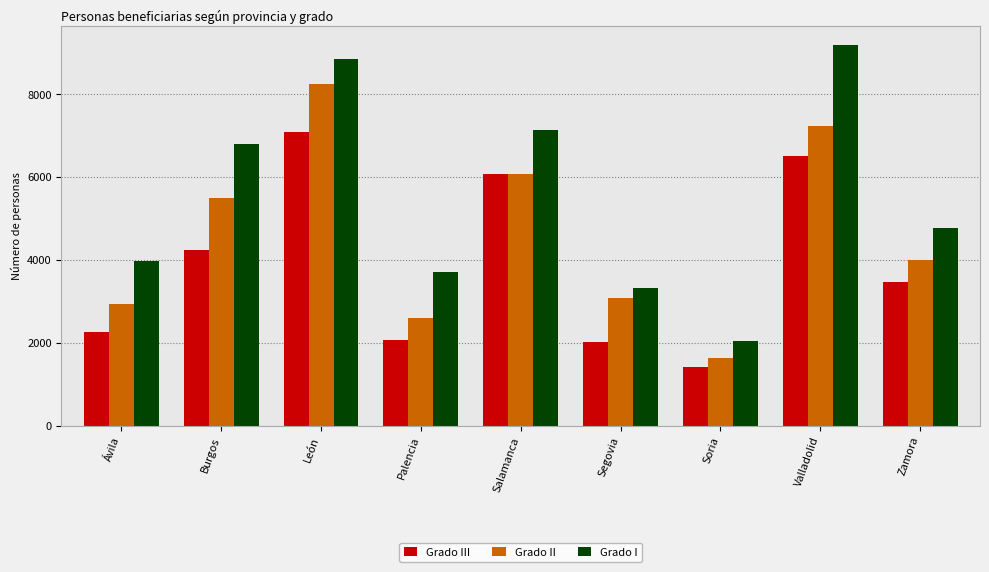

Reading left to right, list all the values displayed in this chart.

Grado III: Ávila=2258	Burgos=4244	León=7076	Palencia=2065	Salamanca=6084	Segovia=2007	Soria=1426	Valladolid=6511	Zamora=3458
Grado II: Ávila=2944	Burgos=5498	León=8234	Palencia=2591	Salamanca=6068	Segovia=3085	Soria=1632	Valladolid=7236	Zamora=3991
Grado I: Ávila=3982	Burgos=6803	León=8843	Palencia=3695	Salamanca=7143	Segovia=3319	Soria=2044	Valladolid=9179	Zamora=4778